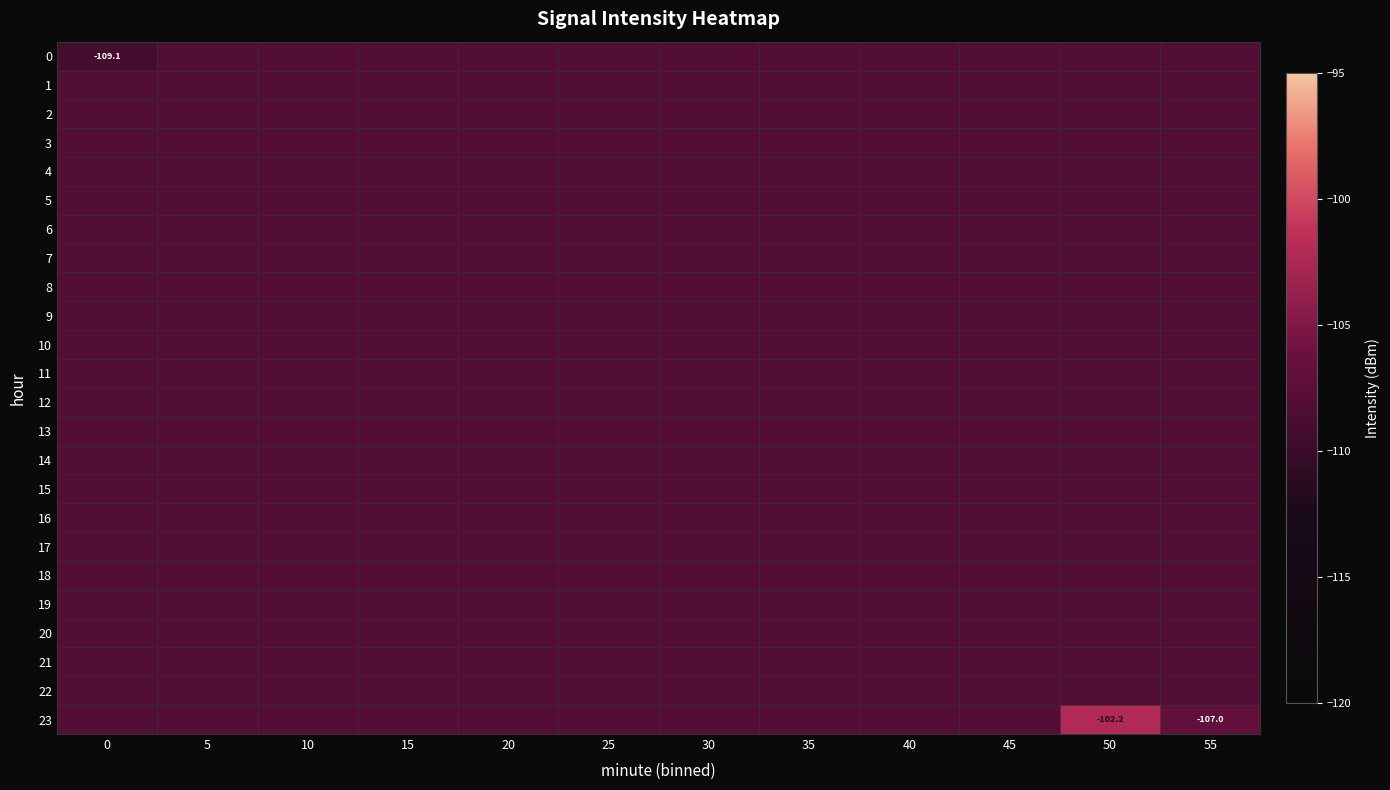

What is the minimum value for 0?

-109.1